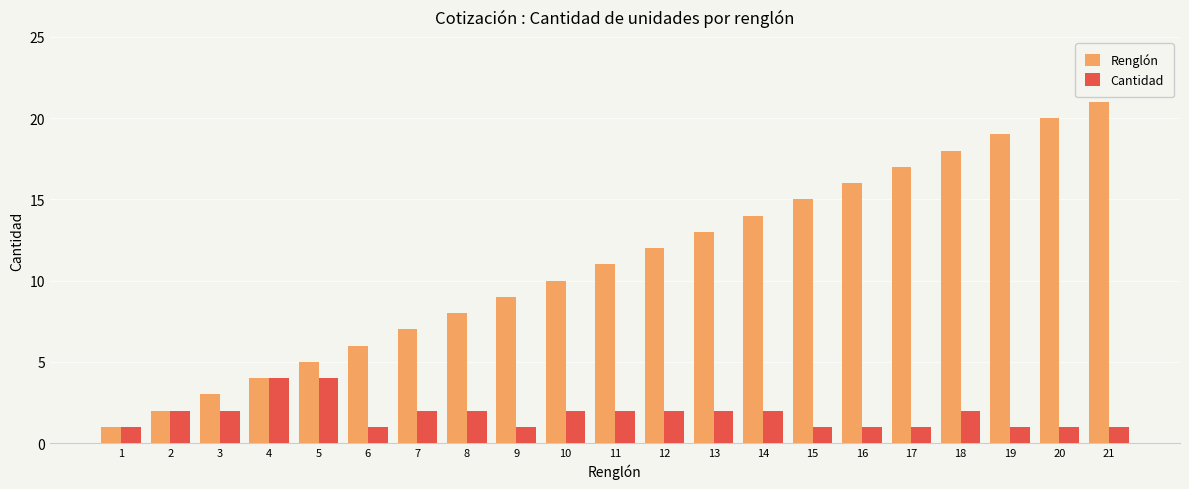

Reading left to right, extract all data points from this chart.

Renglón: 1	2	3	4	5	6	7	8	9	10	11	12	13	14	15	16	17	18	19	20	21
Cantidad: 1	2	2	4	4	1	2	2	1	2	2	2	2	2	1	1	1	2	1	1	1